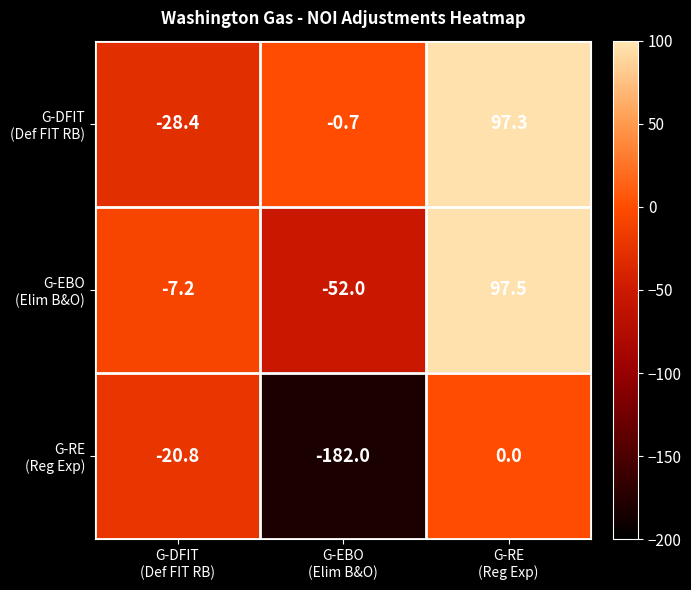

What is the greatest value displayed?

97.5